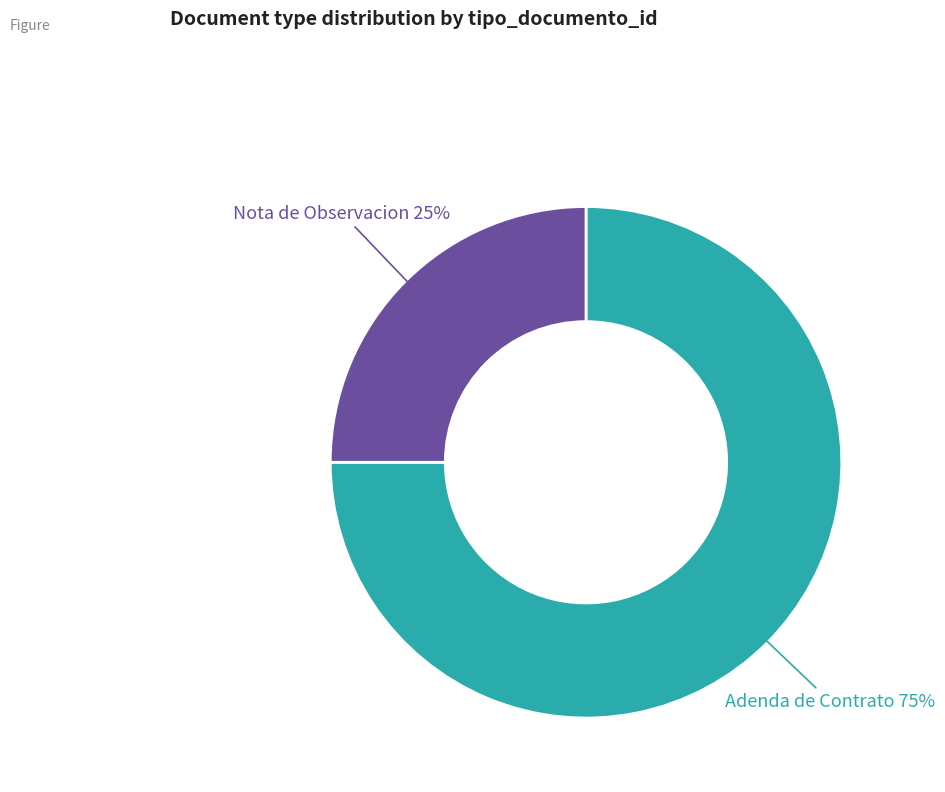

To the nearest percent, what portion does Nota de Observacion represent?

25%